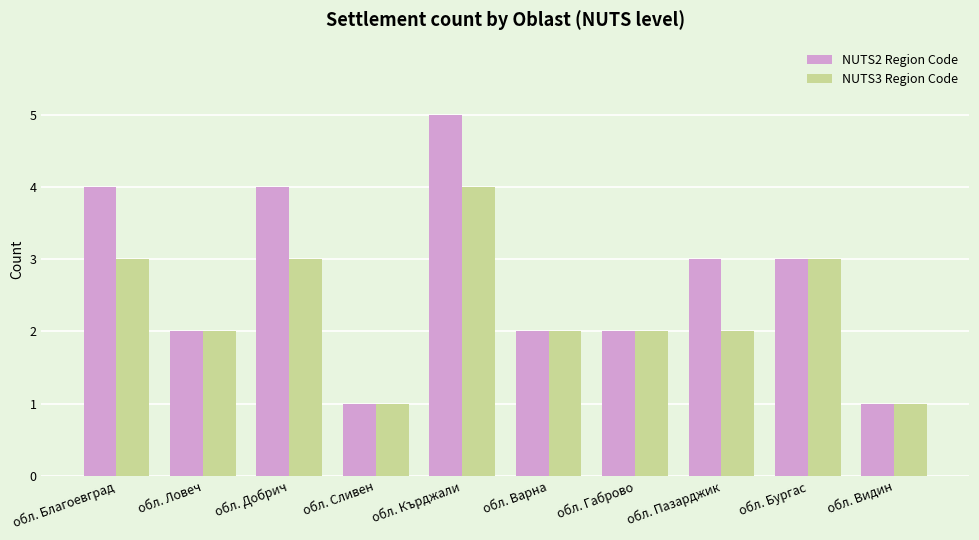

How many series are shown in this chart?

2